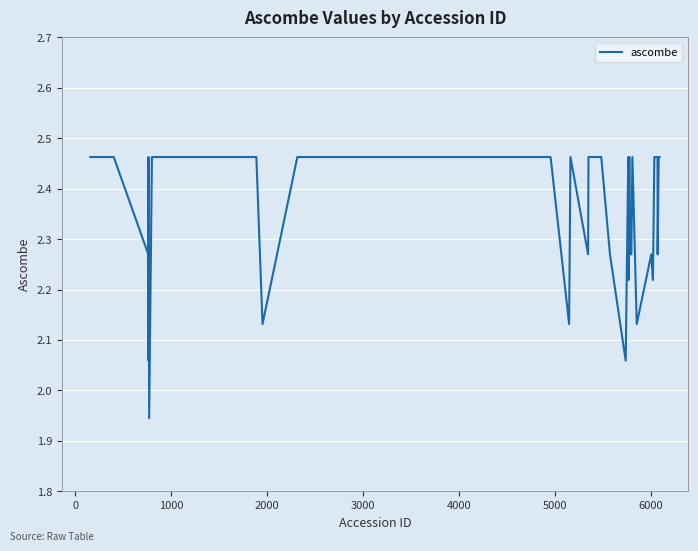

What is the difference between the maximum and minimum values?

0.5